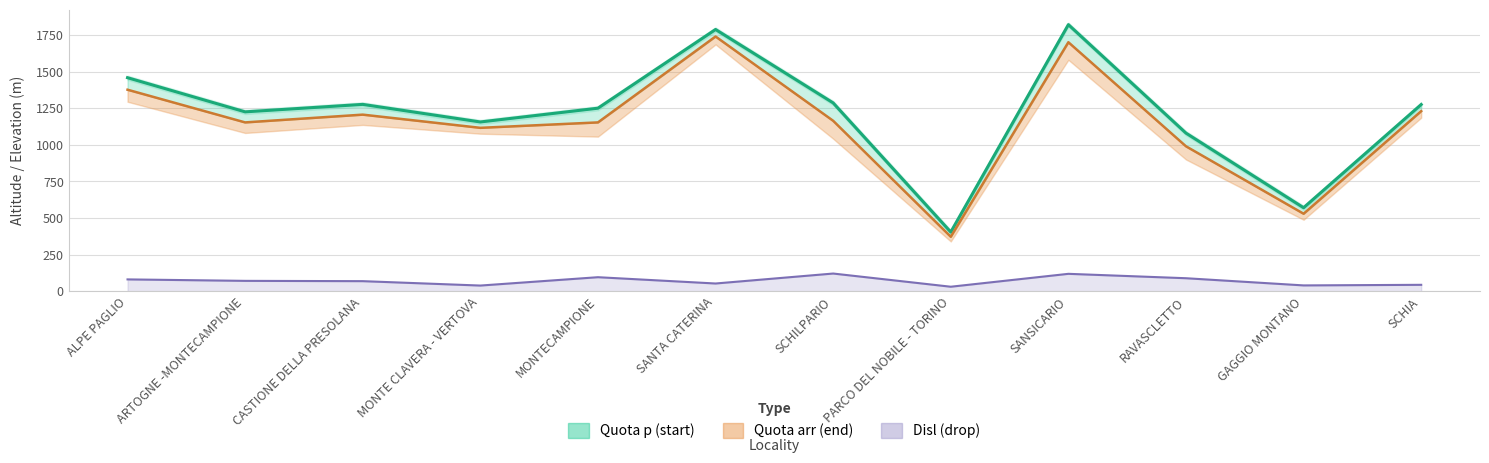

Is it true that Disl (drop) equals 16 at MONTE CLAVERA - VERTOVA?

False